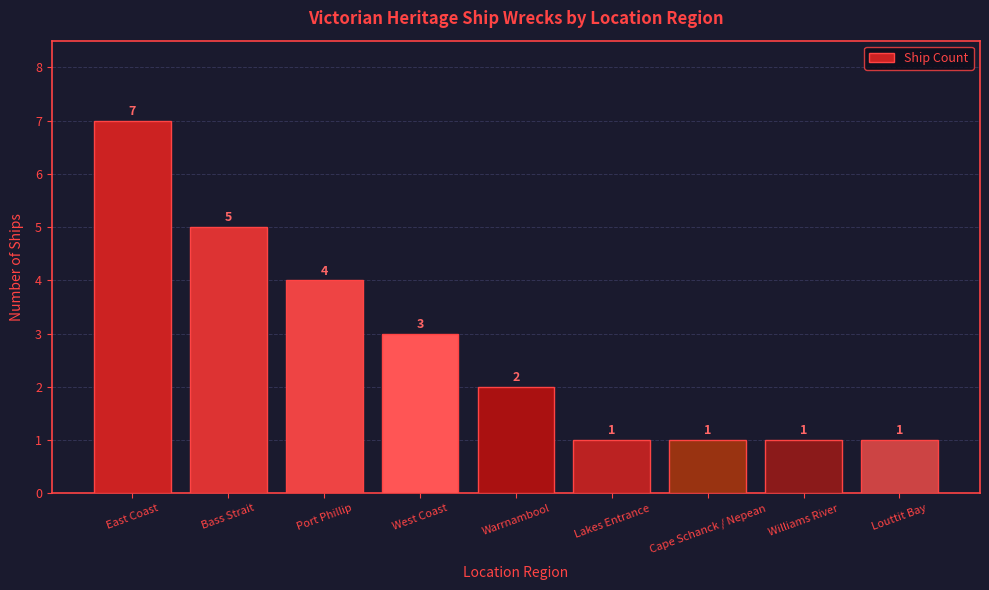

What is the smallest value displayed?

1